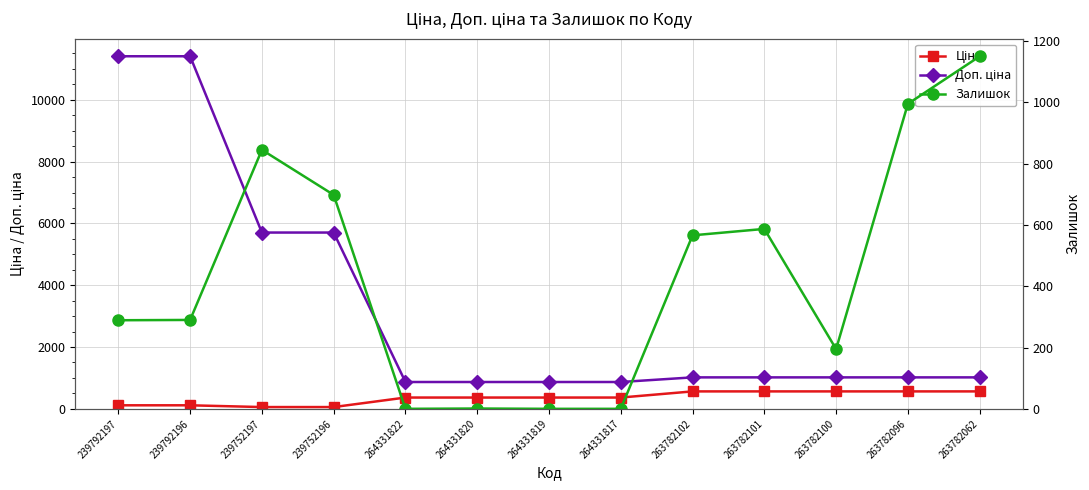

At which label does Доп. ціна first exceed 1017?

239792197